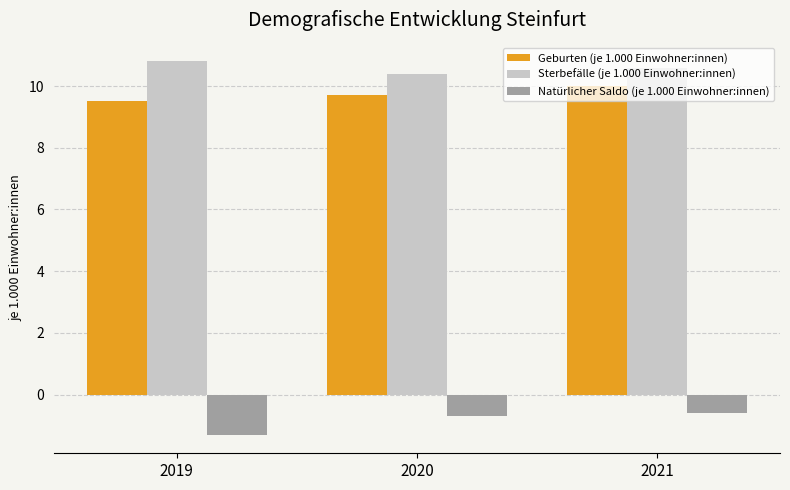

True or false: Geburten (je 1.000 Einwohner:innen) has a value of 3.4 at 2021.

False